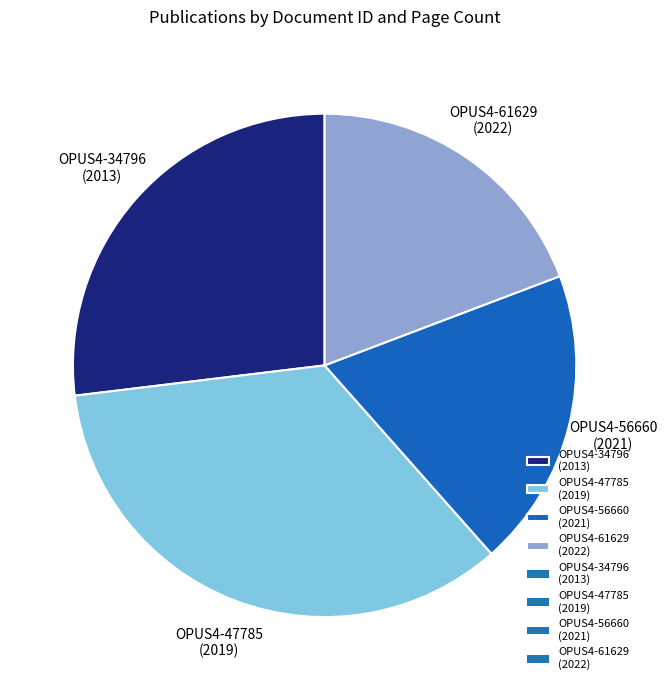

Does any single category account for the majority?

No